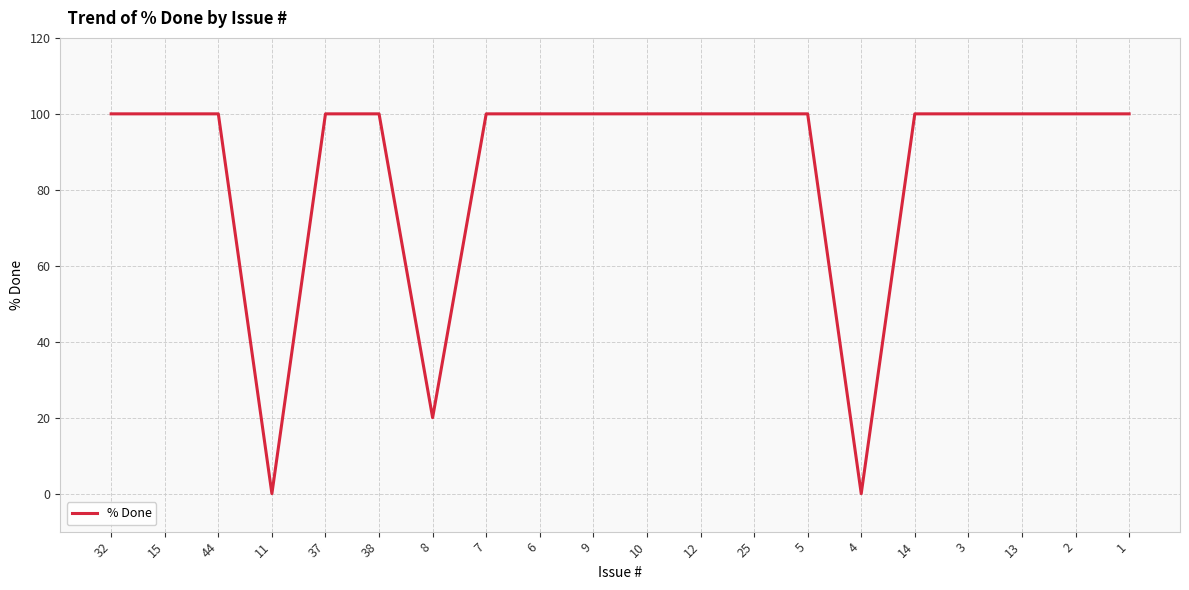

Where is the data nearest to the value 50?

8